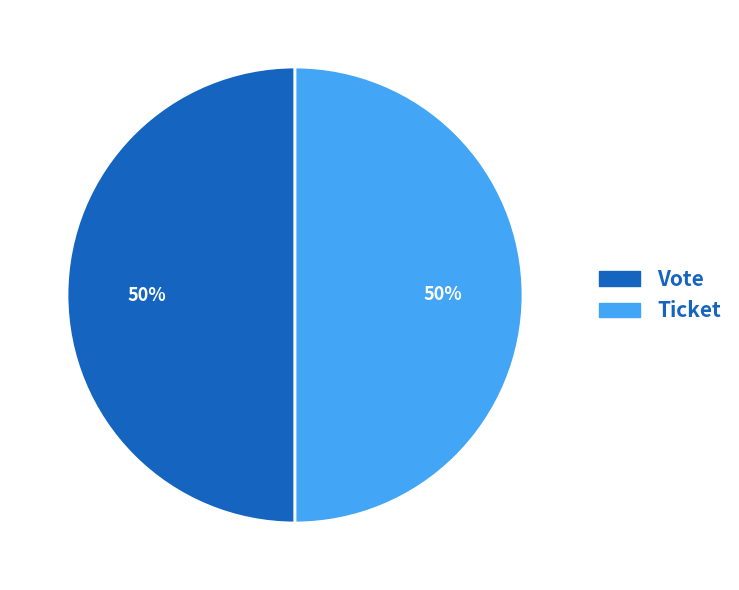

To the nearest percent, what portion does Vote represent?

50%